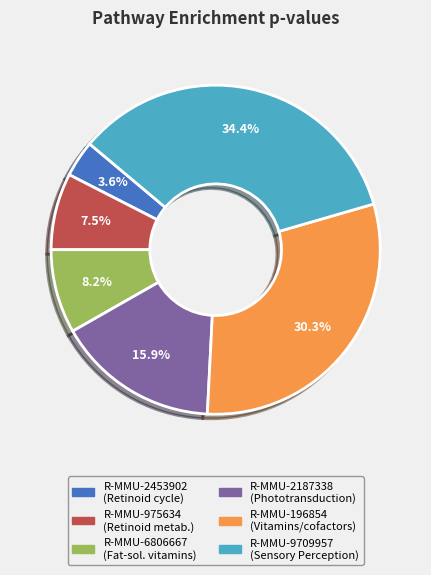

To the nearest percent, what is the combined percentage of R-MMU-9709957 and R-MMU-2187338?

50%